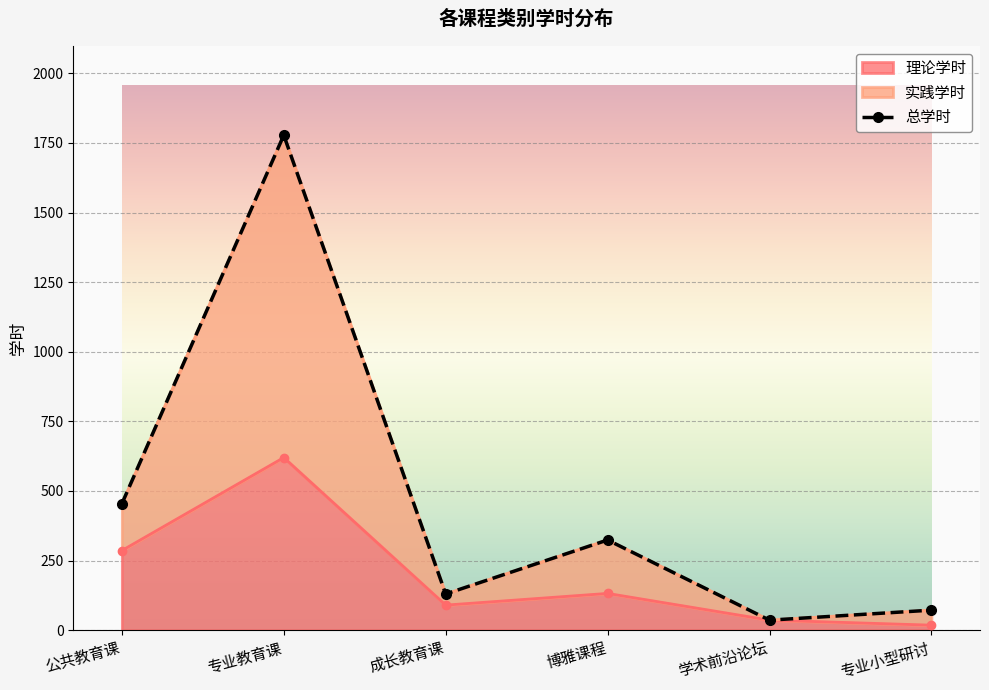

Reading right to left, what are all the values shown in this chart?

72	36	324	130	1778	454